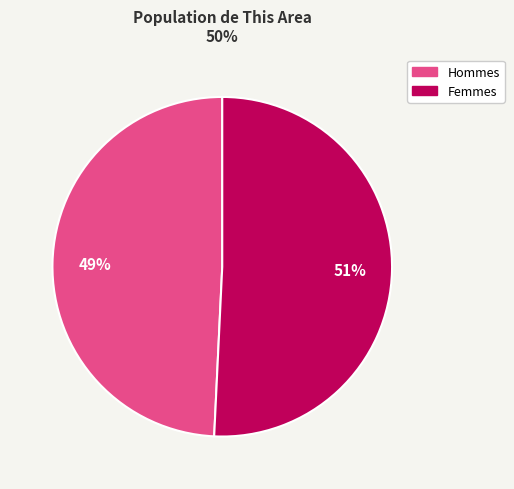

To the nearest percent, what is the difference between the largest and smallest slice percentages?

2%